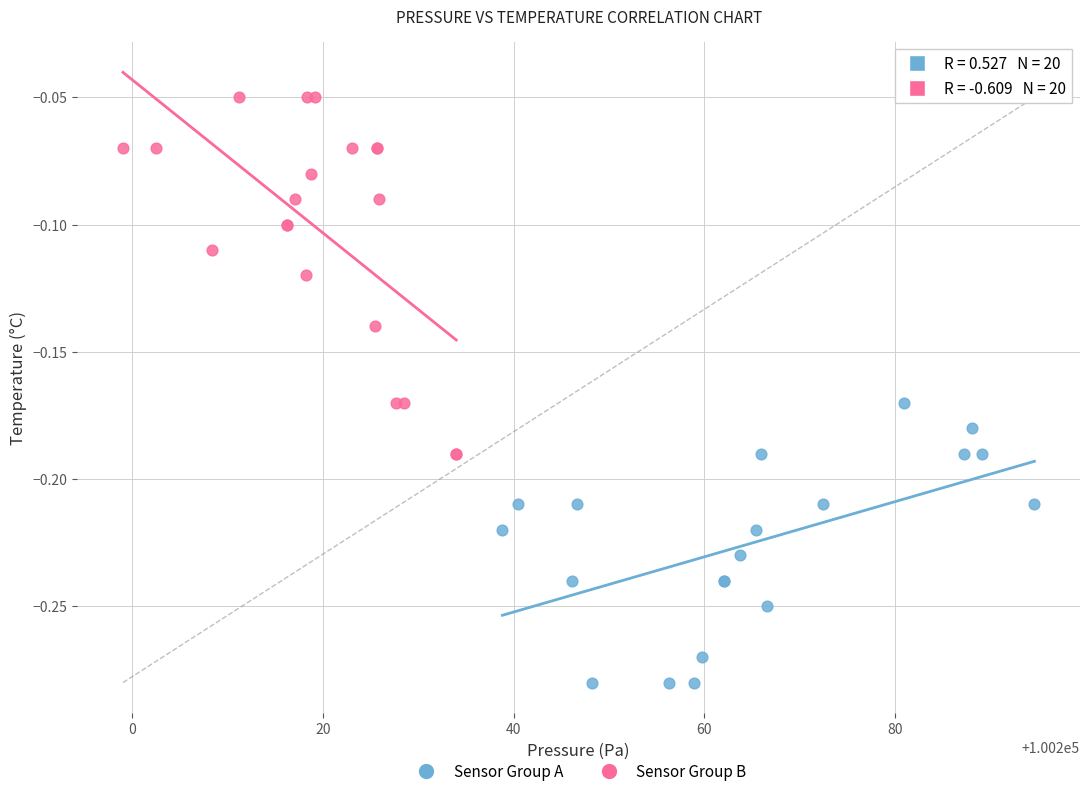

Which series contains the highest Y value?

Sensor Group B